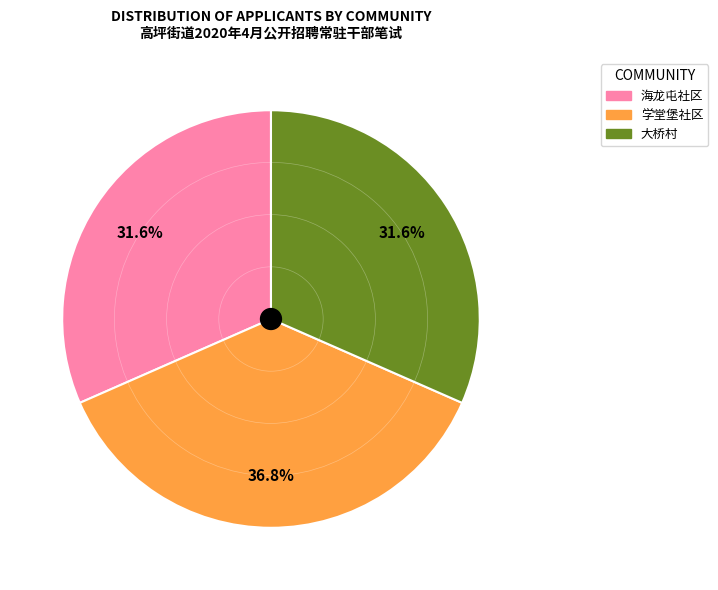

What is the largest slice in the pie chart?

学堂堡社区